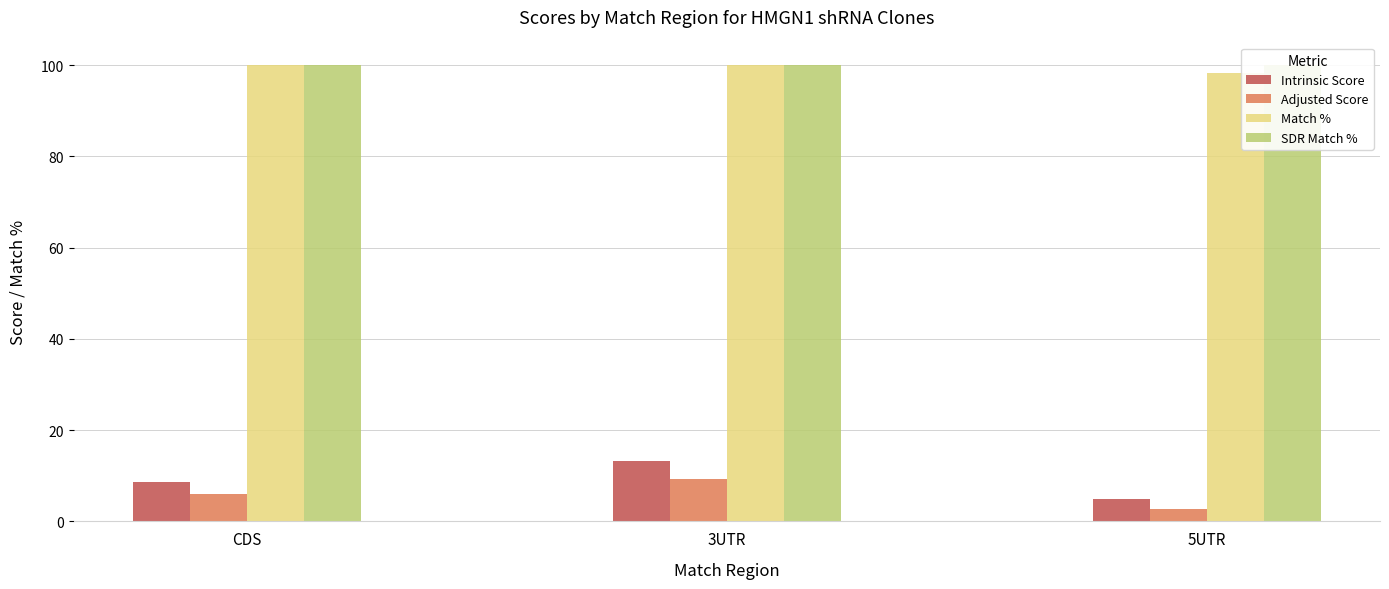

Reading left to right, what are all the values shown in this chart?

Intrinsic Score: CDS=8.6	3UTR=13.2	5UTR=5.0
Adjusted Score: CDS=5.9	3UTR=9.2	5UTR=2.8
Match %: CDS=100.0	3UTR=100.0	5UTR=98.3
SDR Match %: CDS=100.0	3UTR=100.0	5UTR=100.0